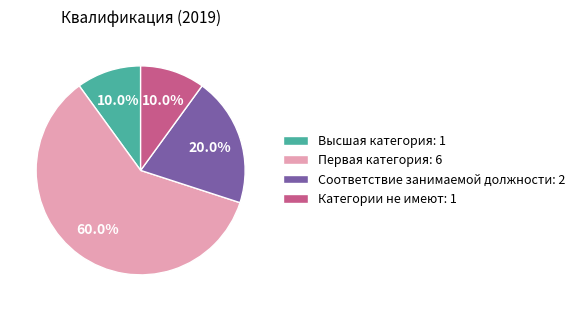

Between Соответствие занимаемой должности: 2 and Высшая категория: 1, which is larger?

Соответствие занимаемой должности: 2